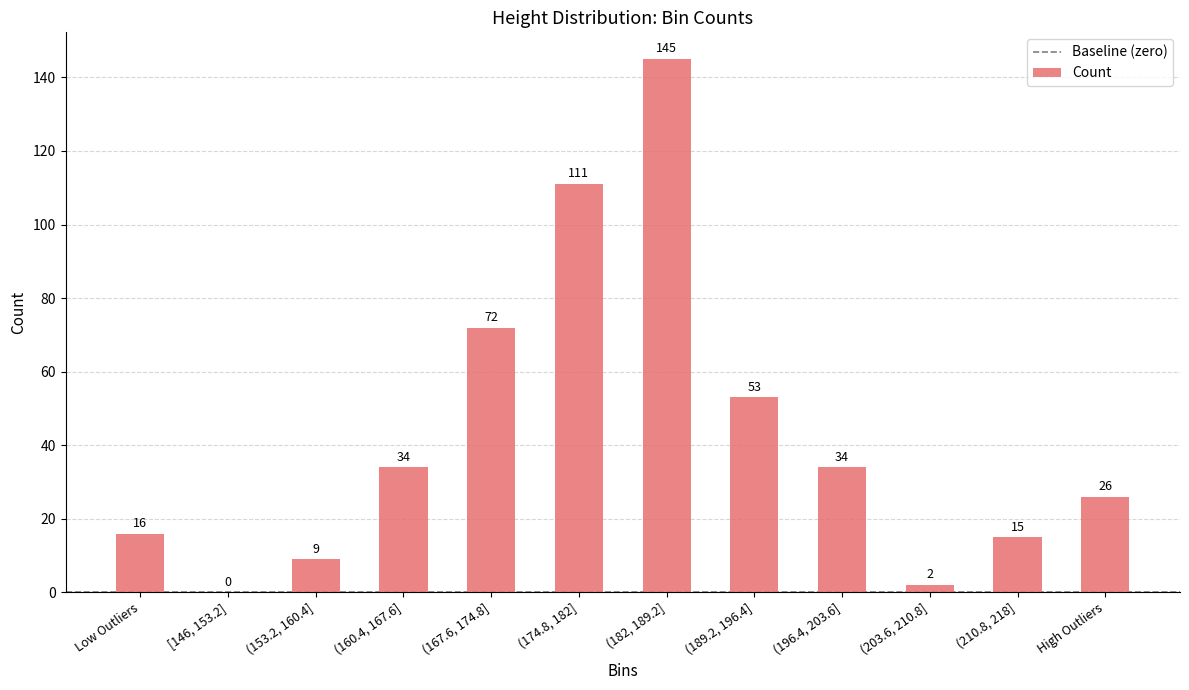

What value does the data have at (196.4, 203.6], to the nearest 10?

30